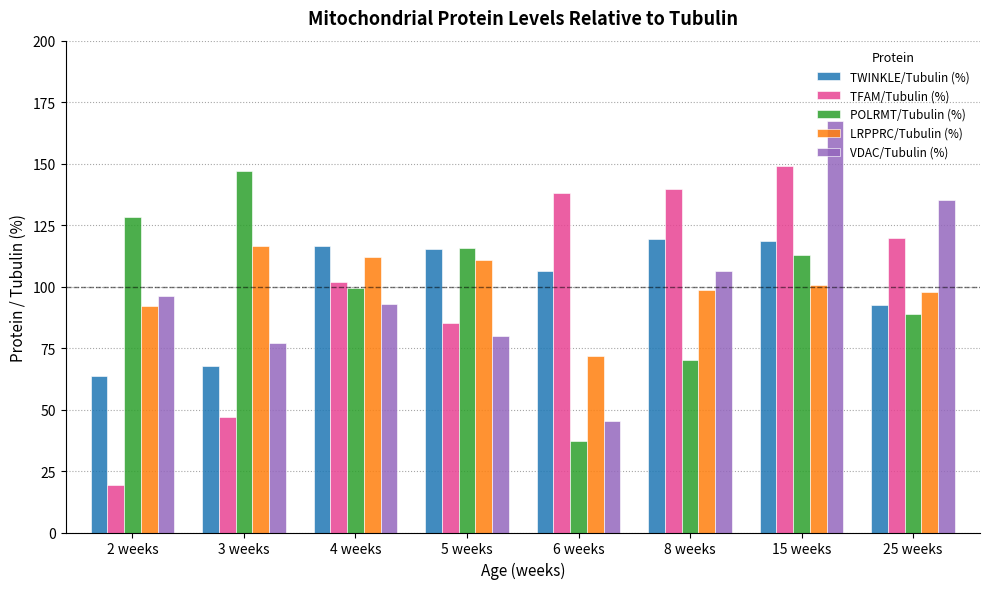

What is the sum of all TWINKLE/Tubulin (%) values?

800.0